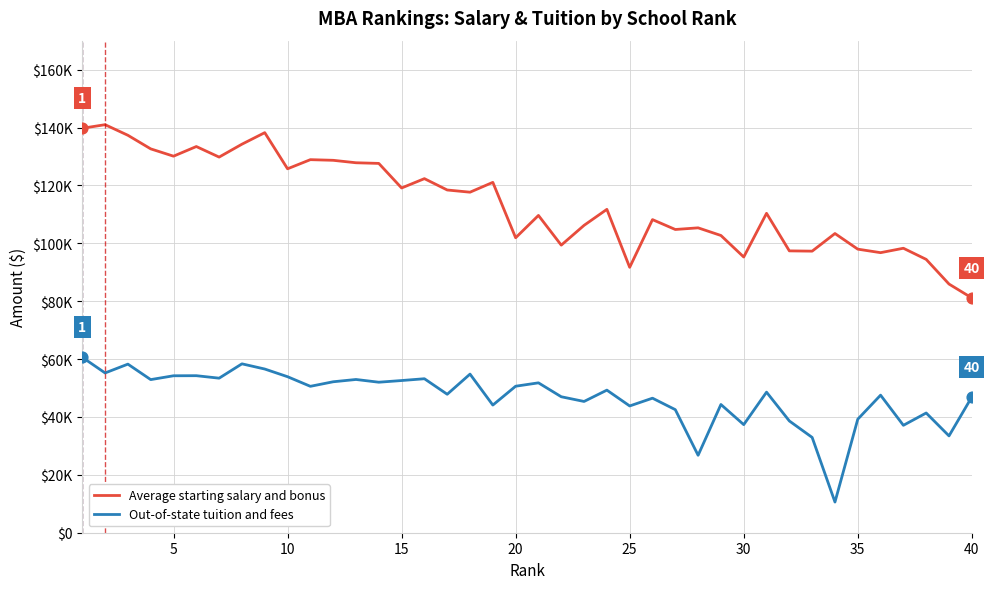

At how many categories does at least one series exceed 125984?

13